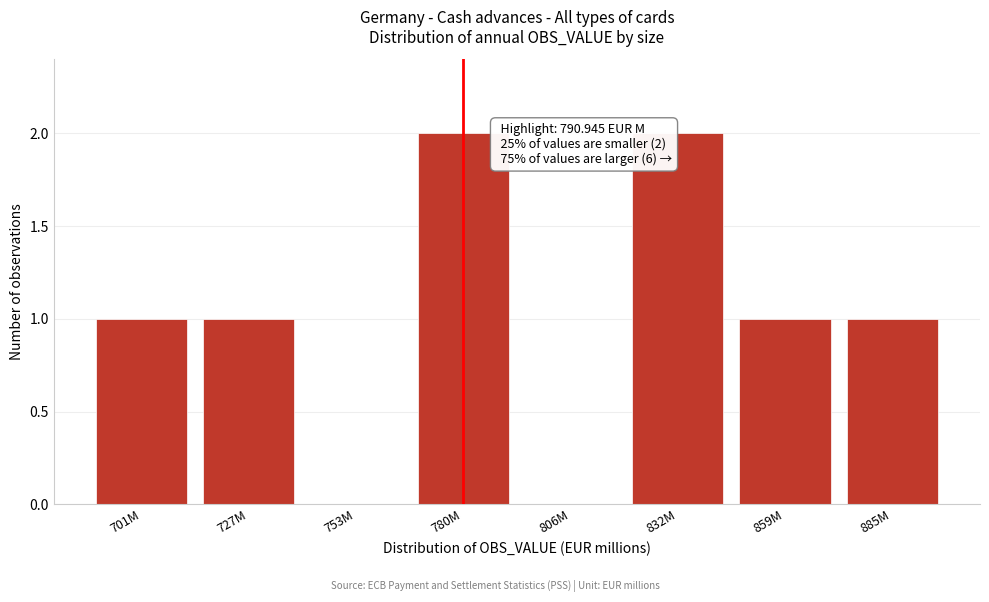

Reading left to right, extract all data points from this chart.

701M=1	727M=1	753M=0	780M=2	806M=0	832M=2	859M=1	885M=1